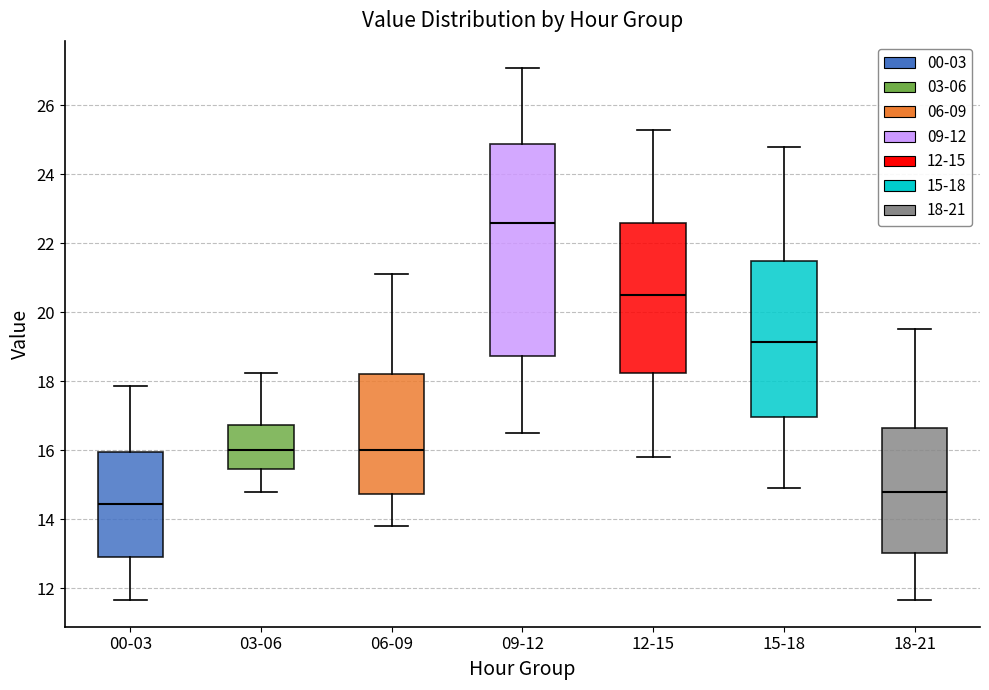

Which box is the tallest, from its lower edge to its upper edge?

09-12